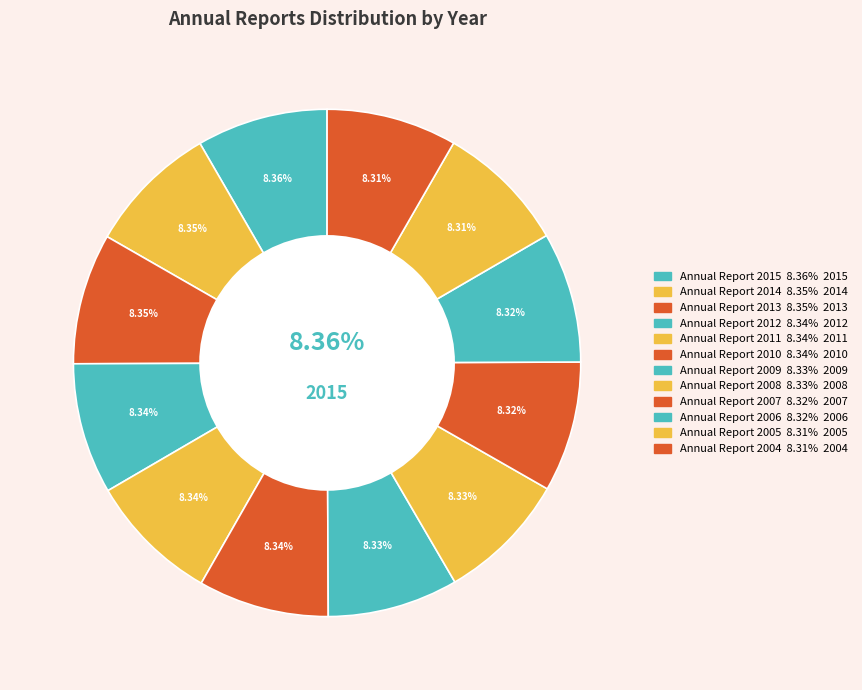

How many segments does this pie chart have?

12